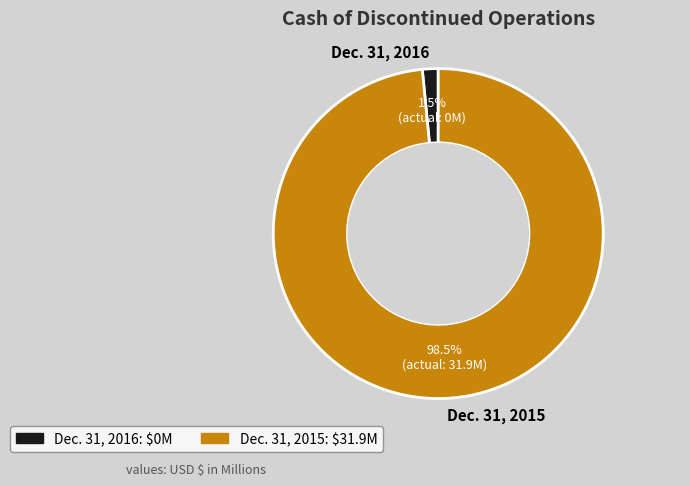

To the nearest percent, what is the average slice percentage?

50%